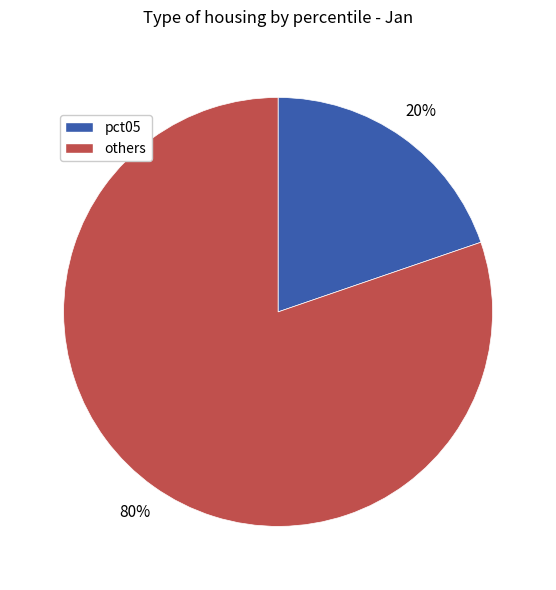

Is there any slice that represents more than half of the pie?

Yes